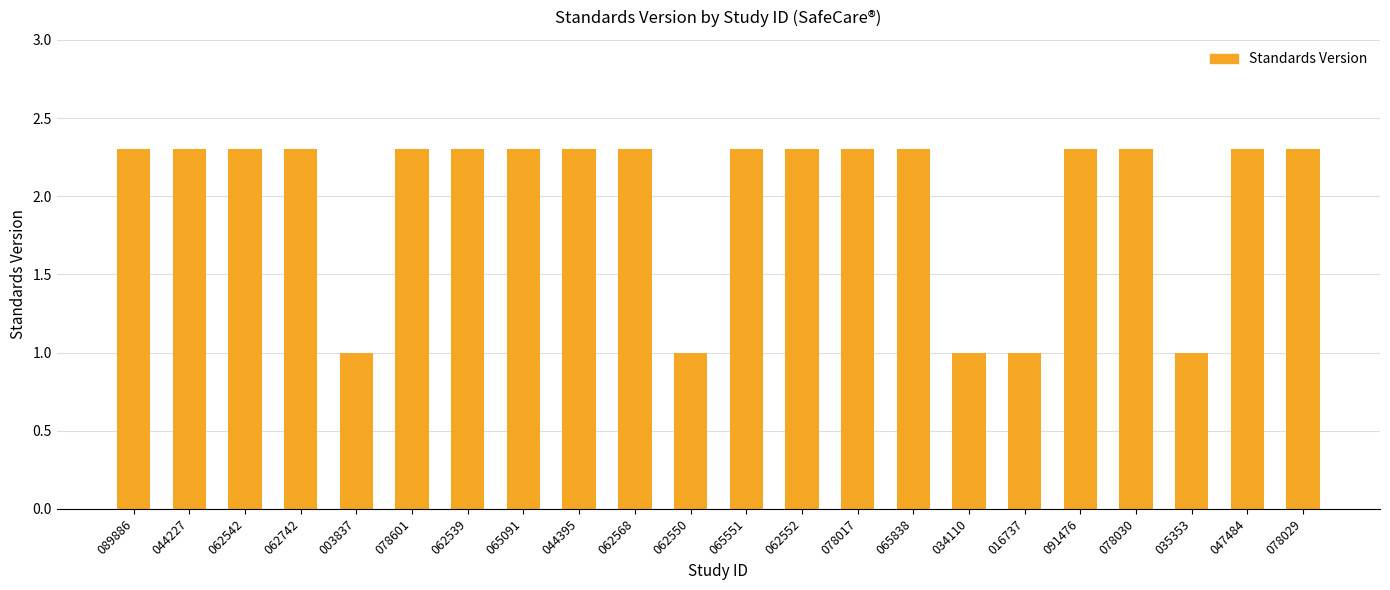

What position from the left is 078017?

14